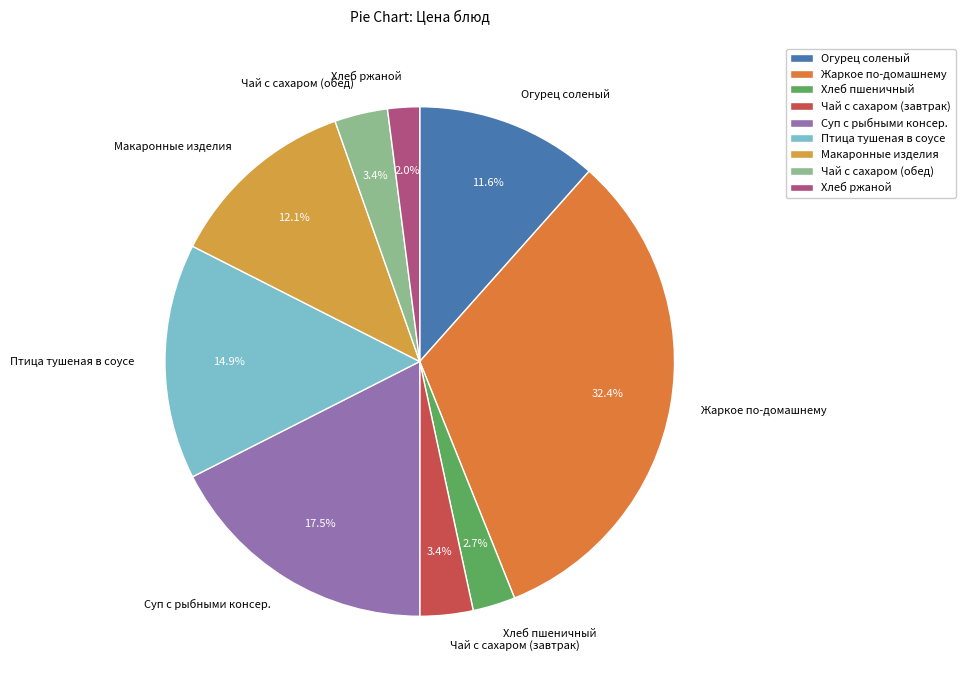

What percentage is the Огурец соленый slice, to the nearest percent?

12%